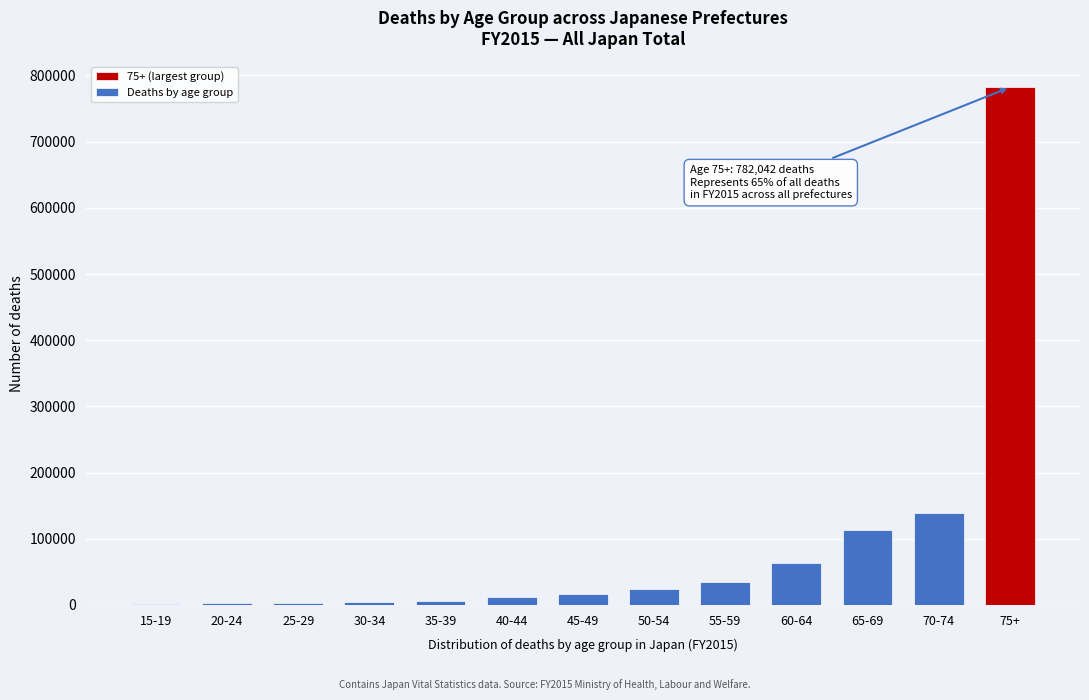

What is the ratio of the value at 75+ to the value at 55-59?

22.2